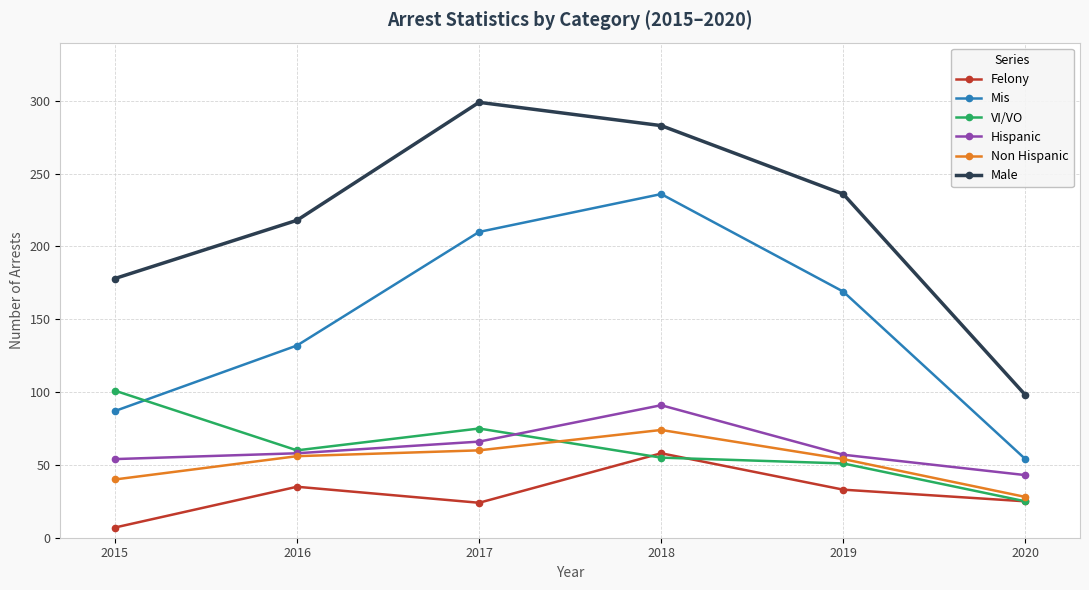

Which label corresponds to the smallest value in the chart?

2015